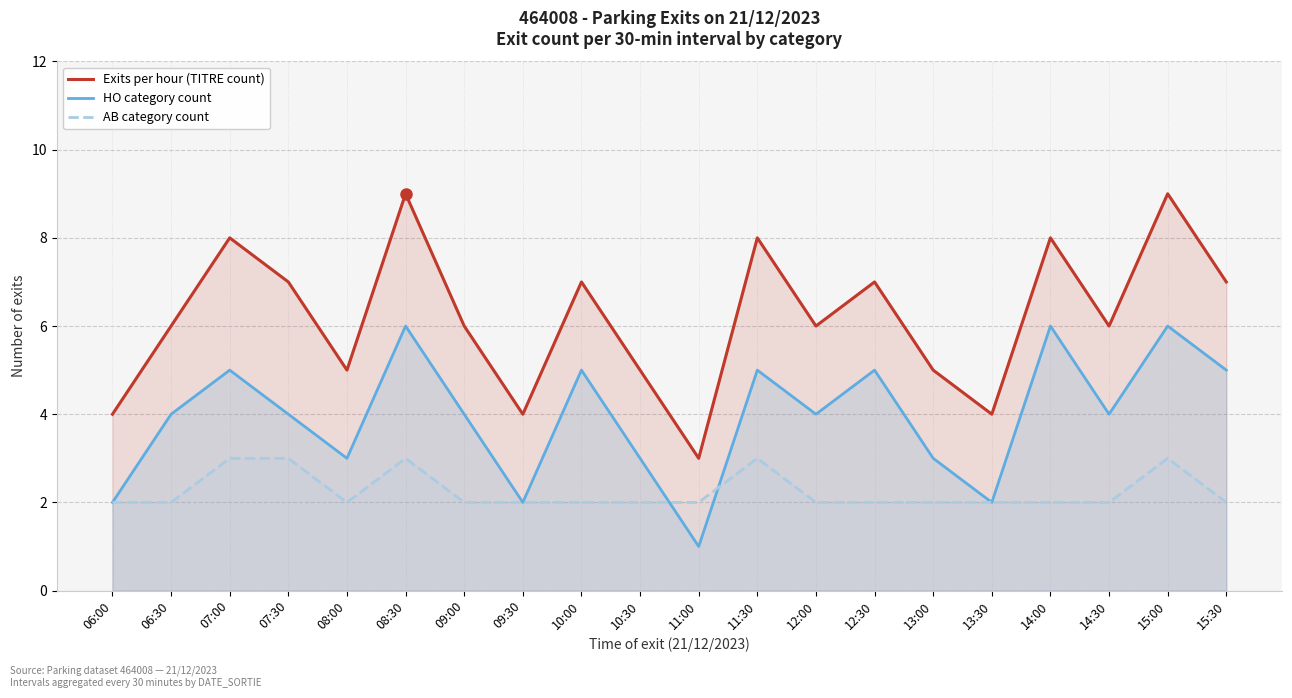

The value of Exits per hour (TITRE count) at 13:00 is 8. True or false?

False